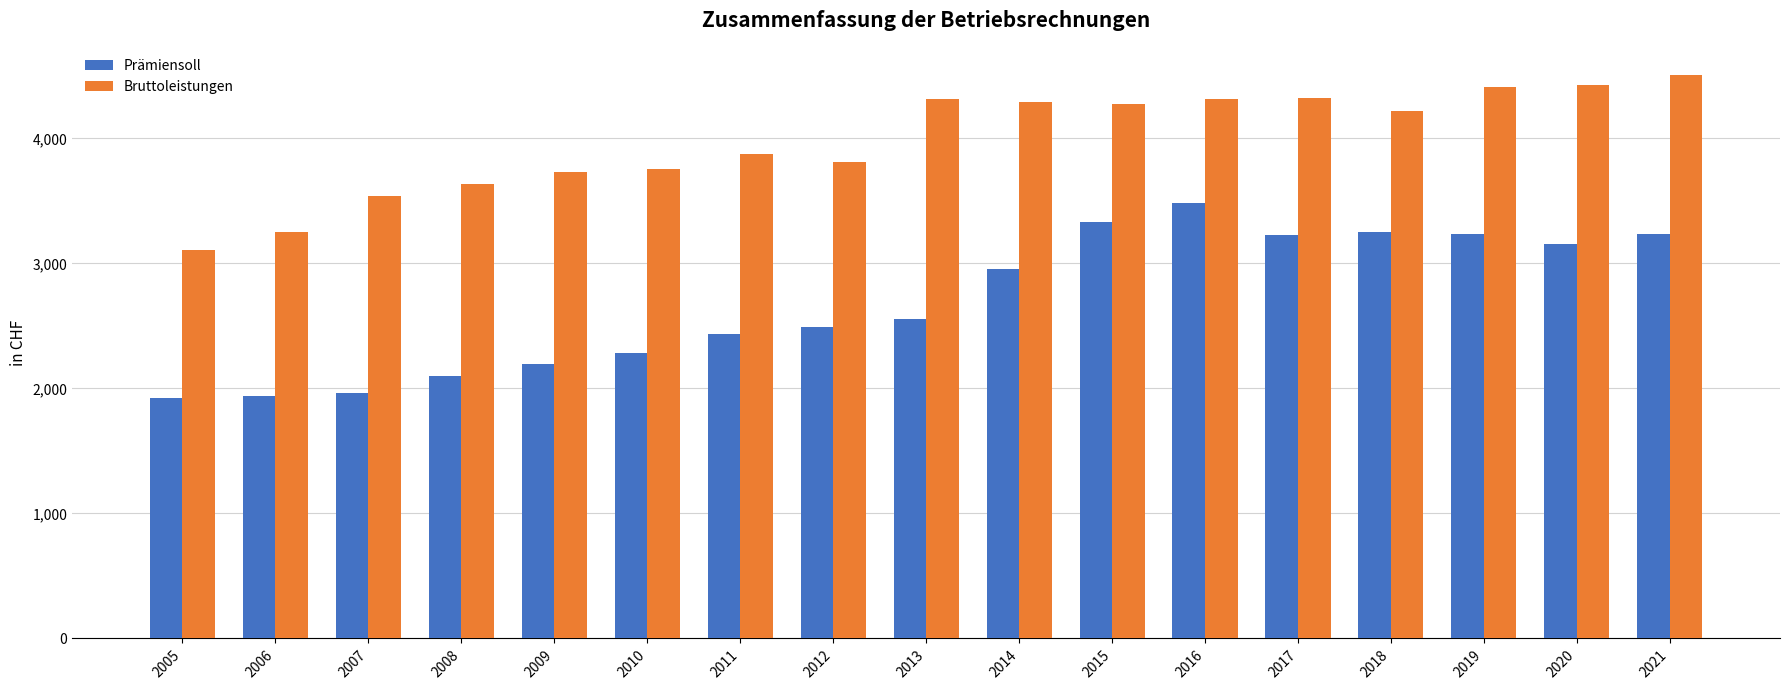

Which series has the largest total across all categories?

Bruttoleistungen